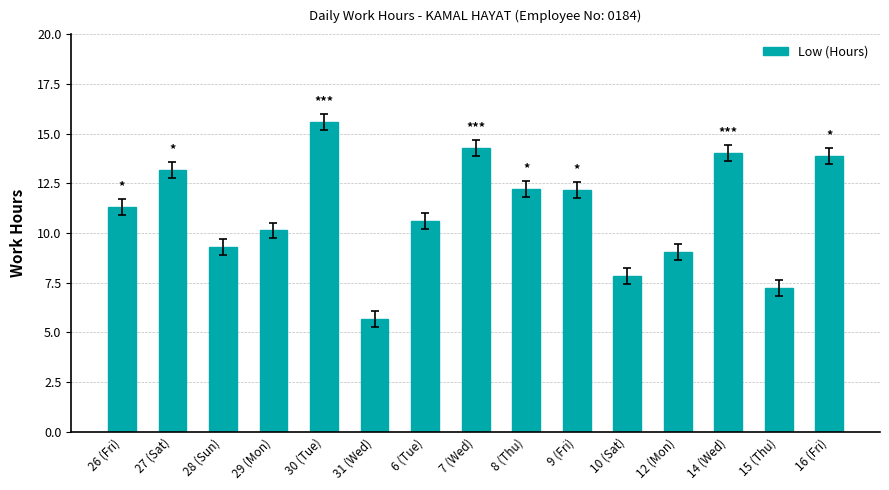

What is the sum of all values?

166.4